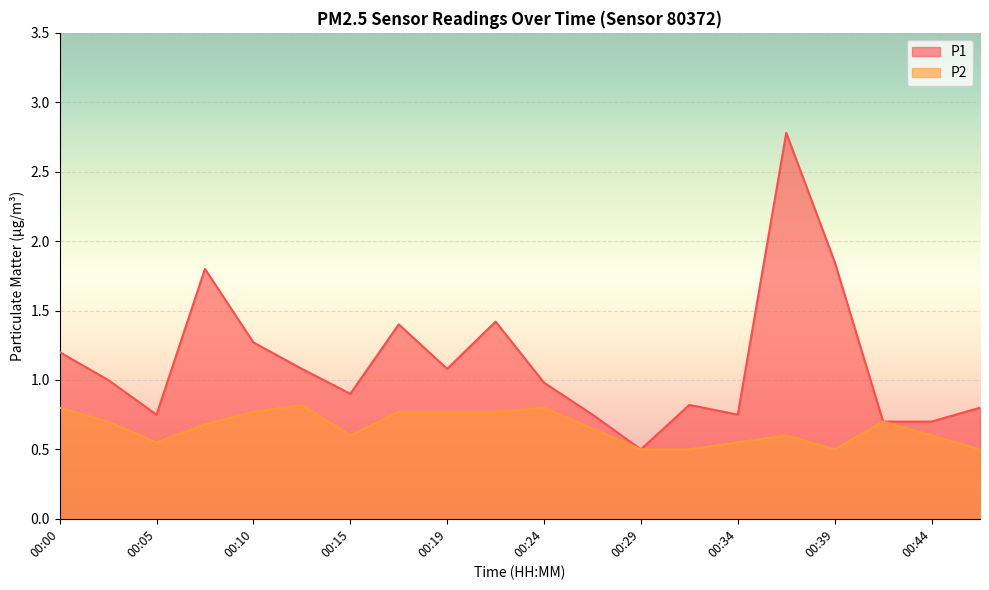

Where is the first local minimum for P2?

00:05